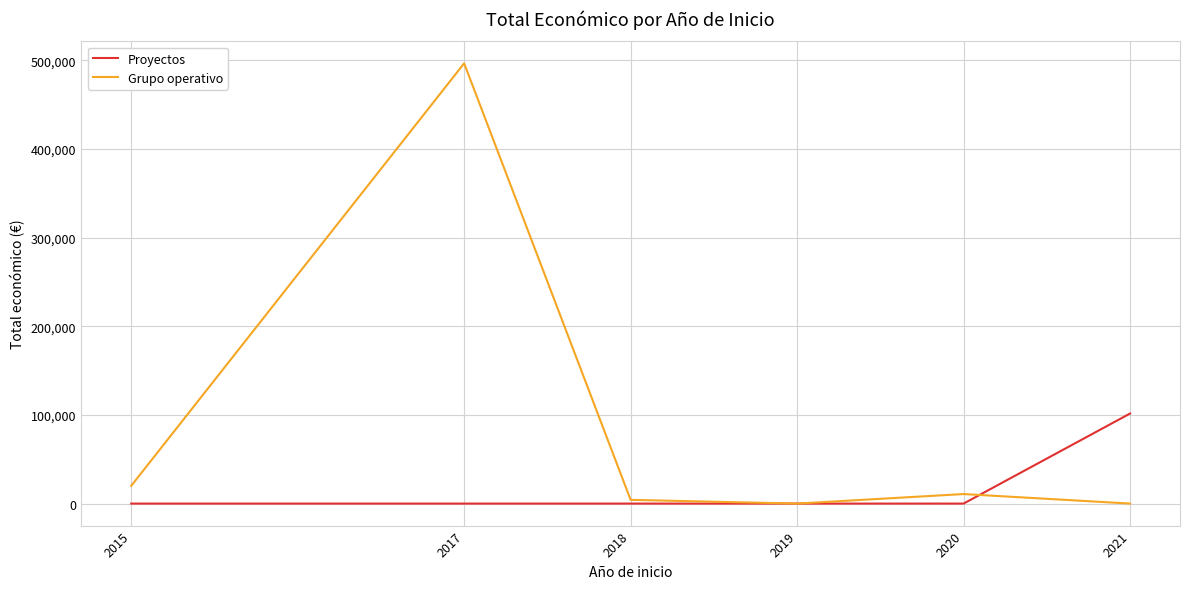

Reading left to right, transcribe all the data shown in this chart.

Proyectos: 2015=0	2017=0	2018=0	2019=0	2020=0	2021=101545
Grupo operativo: 2015=20000	2017=496461	2018=4200	2019=0	2020=10750	2021=0